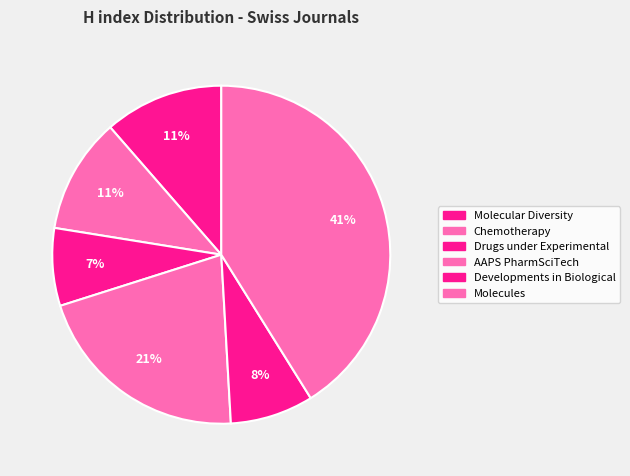

Count the number of slices in the pie.

6